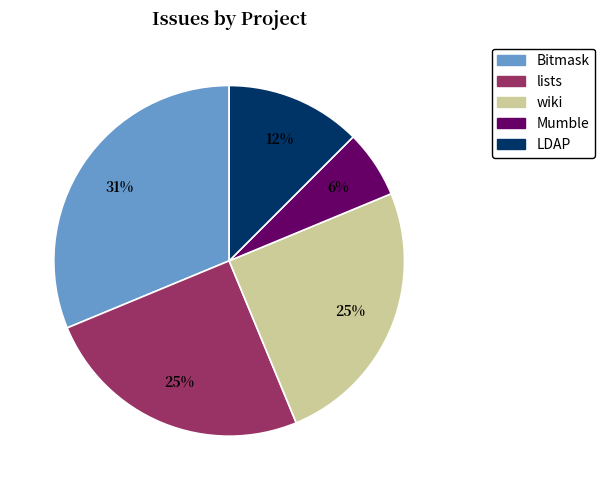

To the nearest percent, what percentage of the pie is wiki?

25%